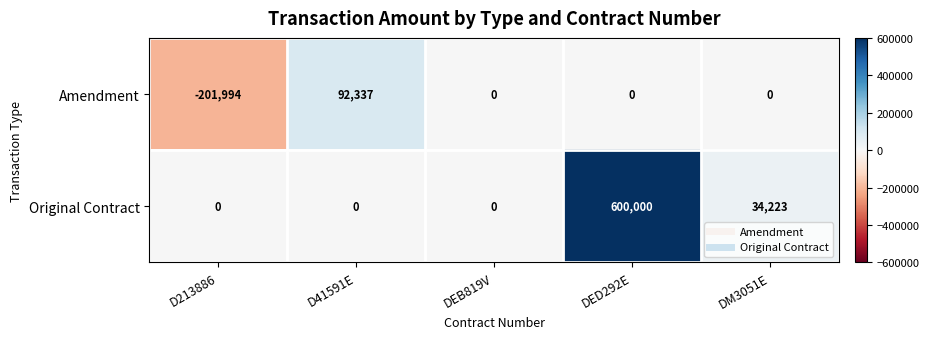

The value of Amendment at DED292E is 0. True or false?

True